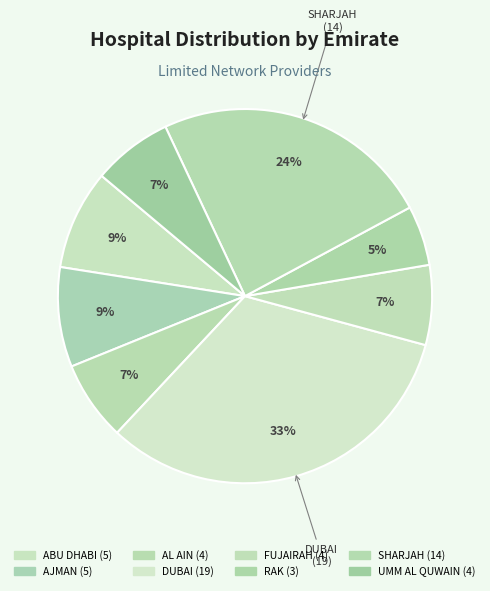

Which category has the biggest portion of the pie?

DUBAI